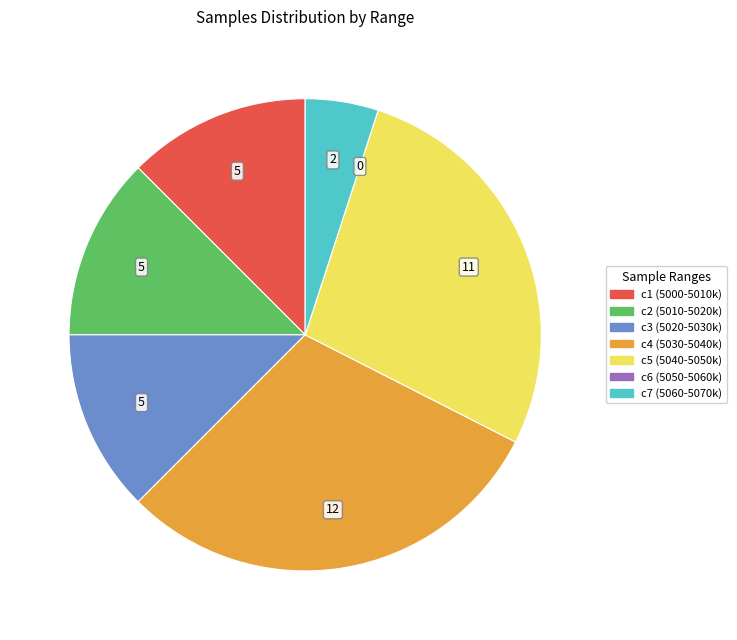

Is there a majority slice in this chart?

No